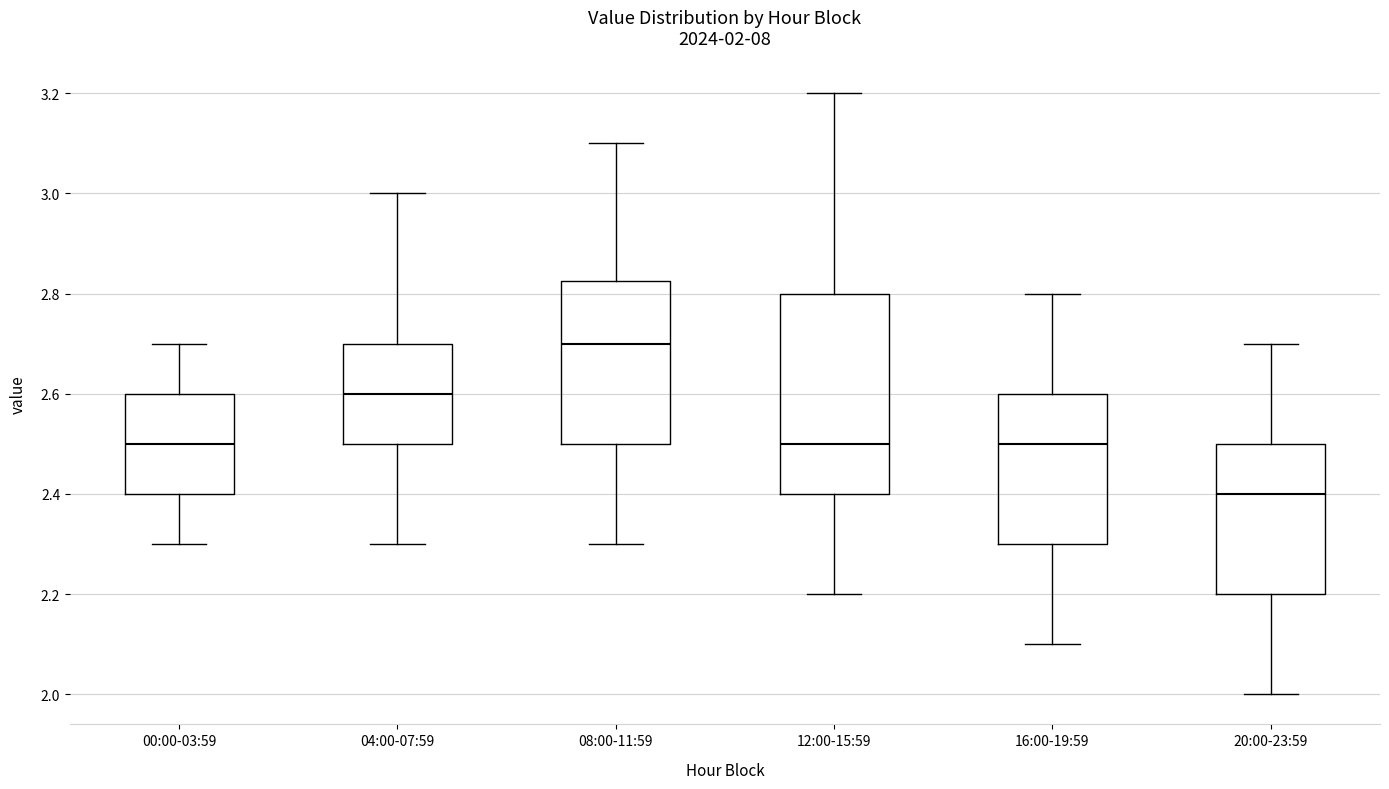

Which box has the lowest median line?

20:00-23:59